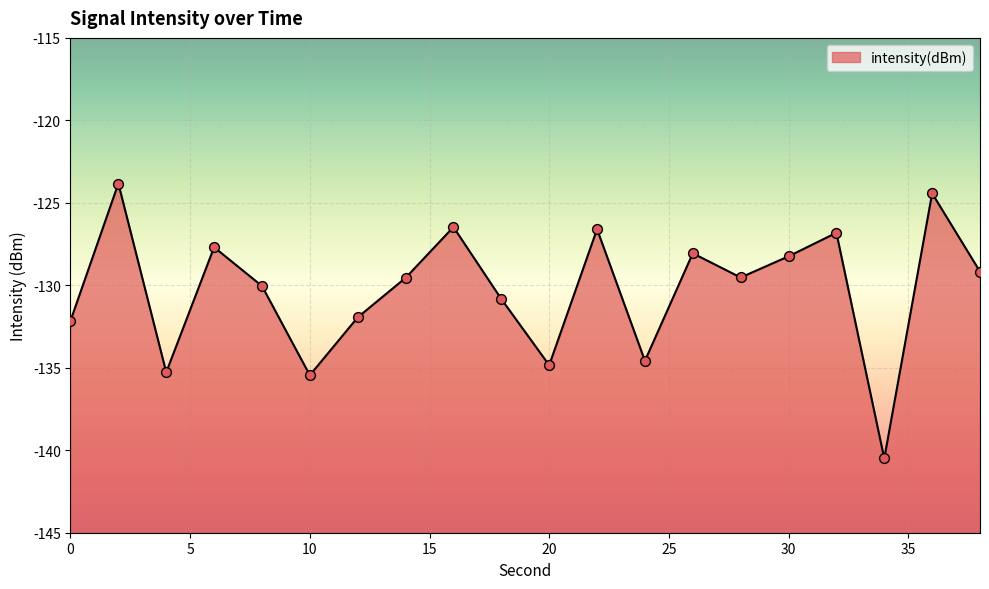

Between 6 and 8, which is larger?

6